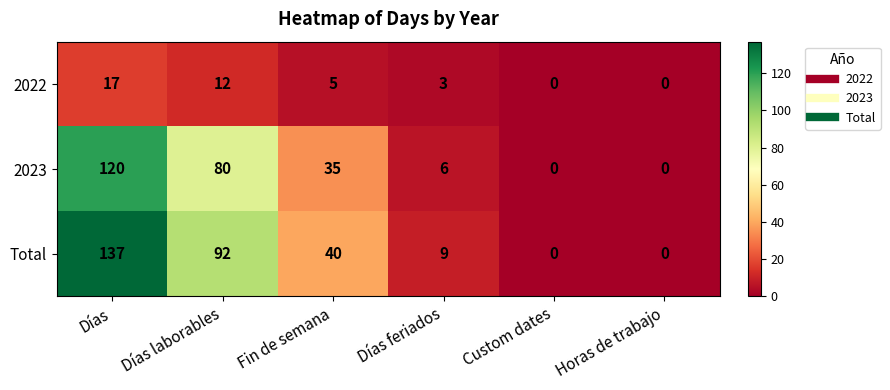

Where does the 2022 series first go above 5?

Días